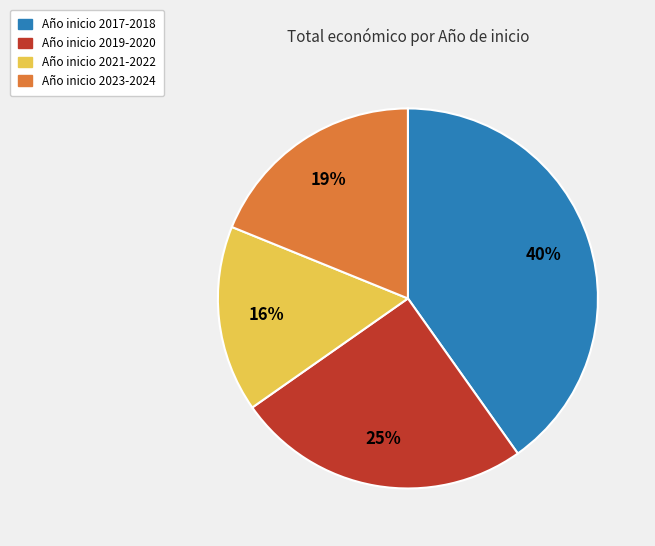

To the nearest percent, what is the average slice percentage?

25%